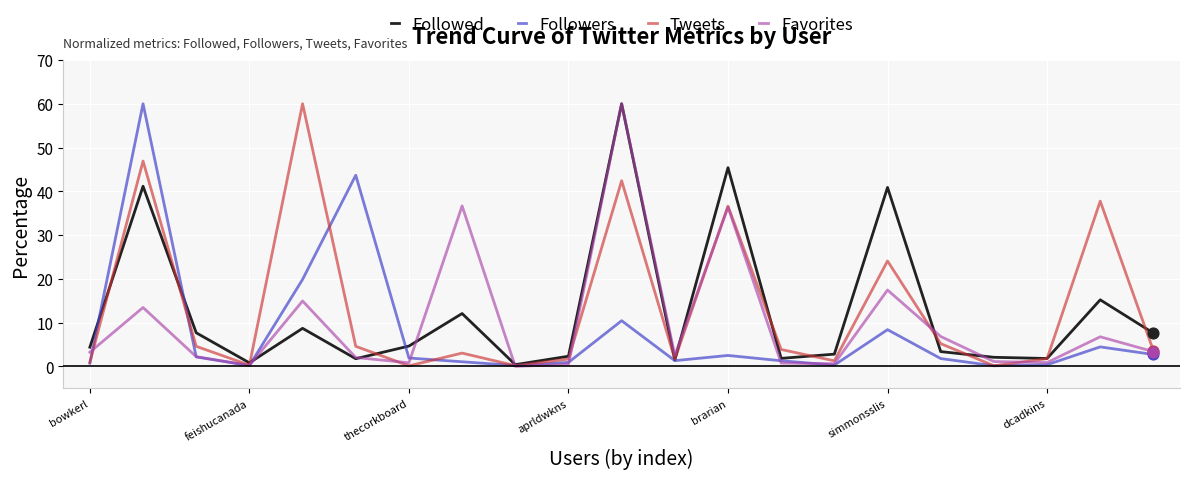

Which series has the largest total across all categories?

Tweets